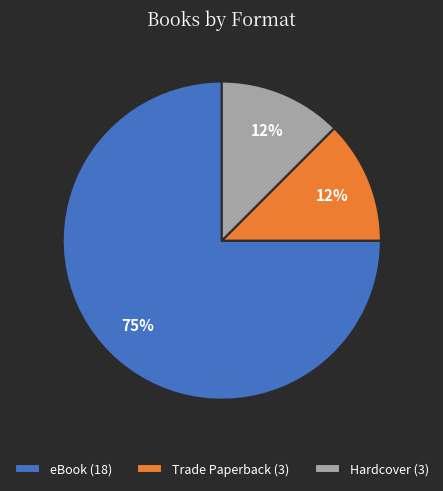

The Trade Paperback slice represents 1% of the pie. True or false?

False